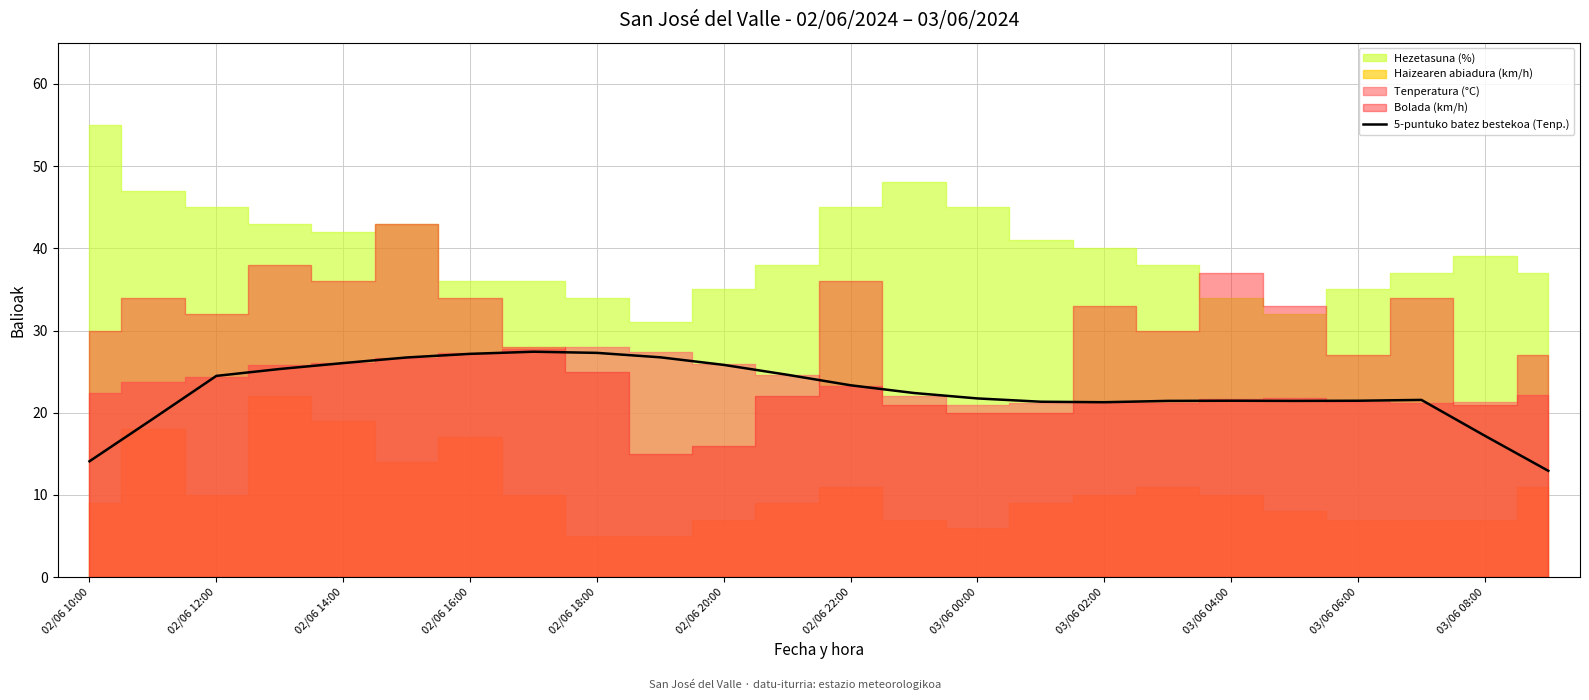

What is the value of the 18th point from the left?

21.4